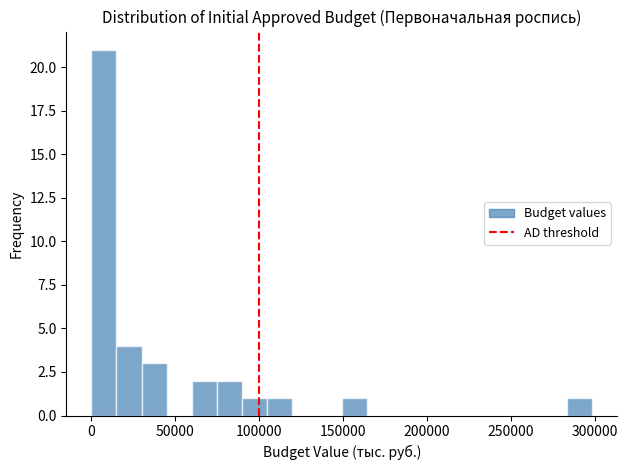

Around what value on the x-axis is the tallest bar? Give the approximate position of its centre, as read against the axis.

5000